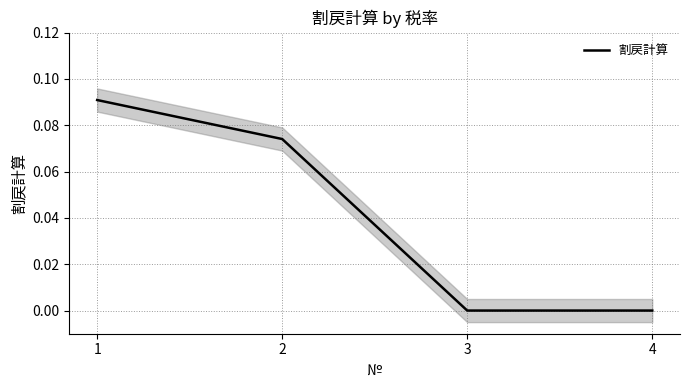

What is the value of the 2nd point from the left?

0.1